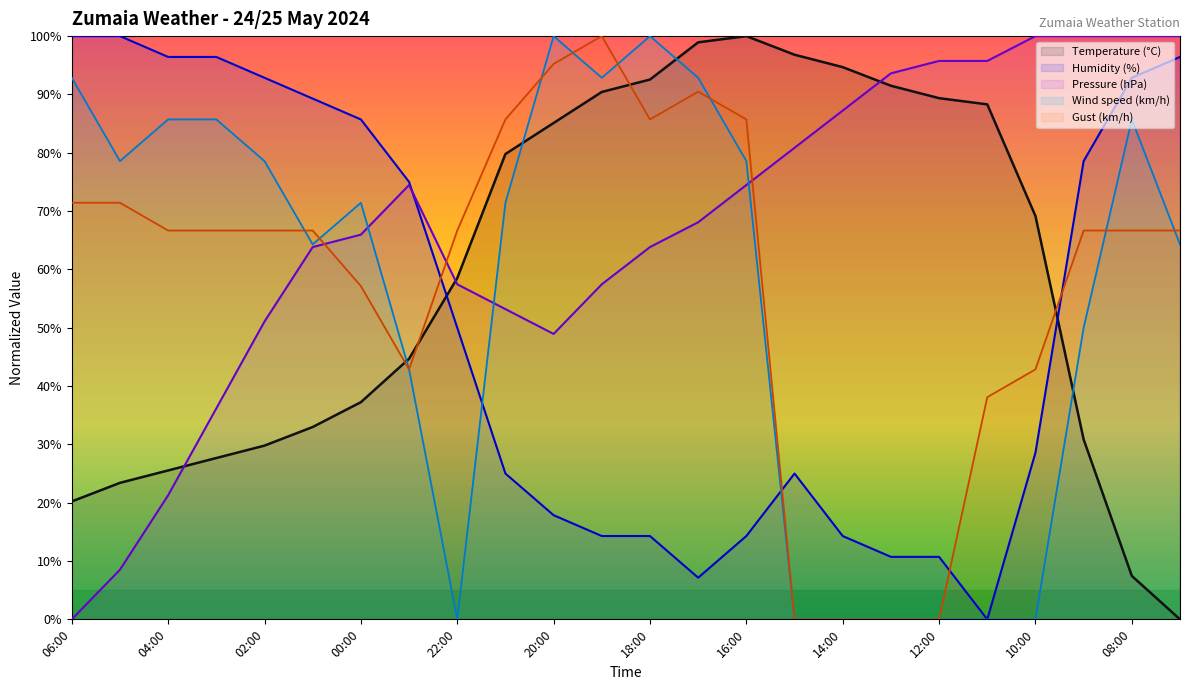

The Wind speed (km/h) series shows 20.3 at 09:00. True or false?

False